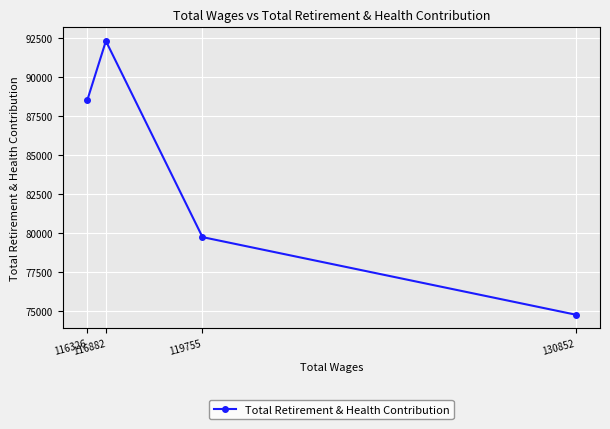

True or false: the data shows 74787 at 130852.

True